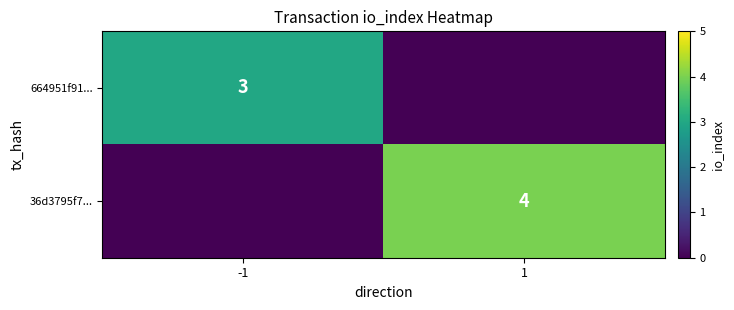

True or false: 36d3795f7... has a value of 4 at 1.

True